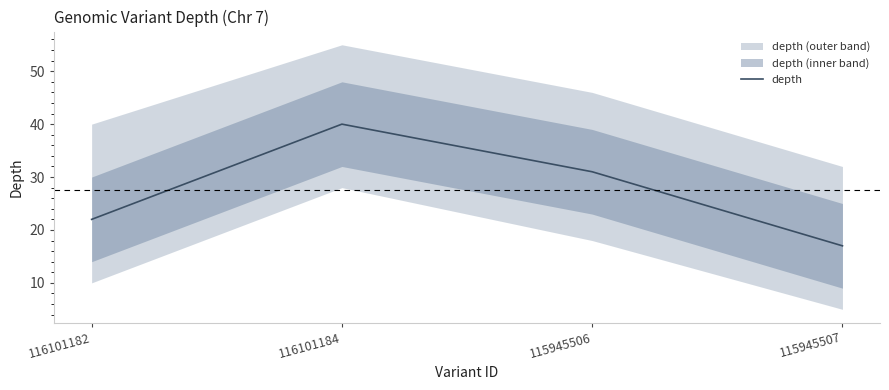

What is the sum of all values?

110